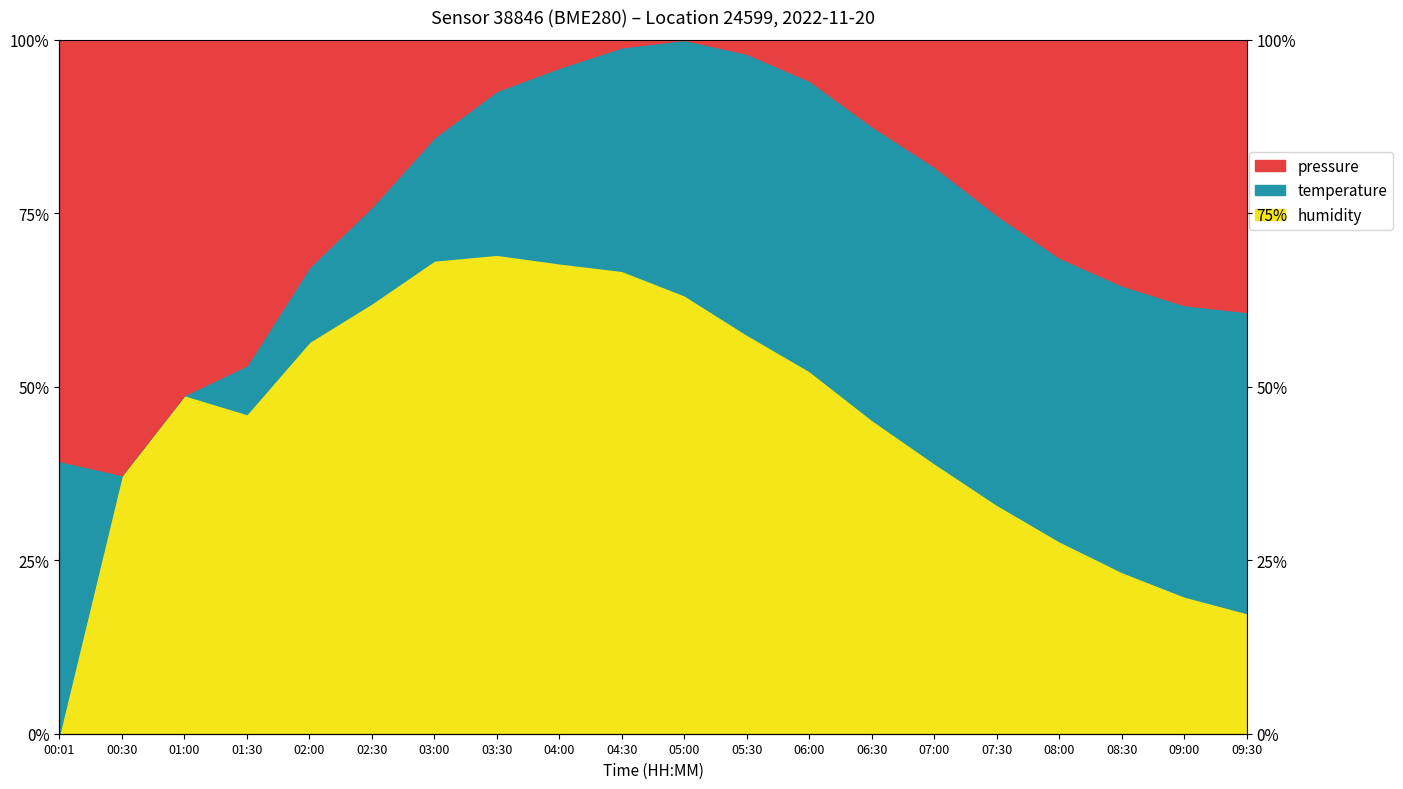

Rank the series by their maximum value, from lowest to highest.

humidity, temperature, pressure